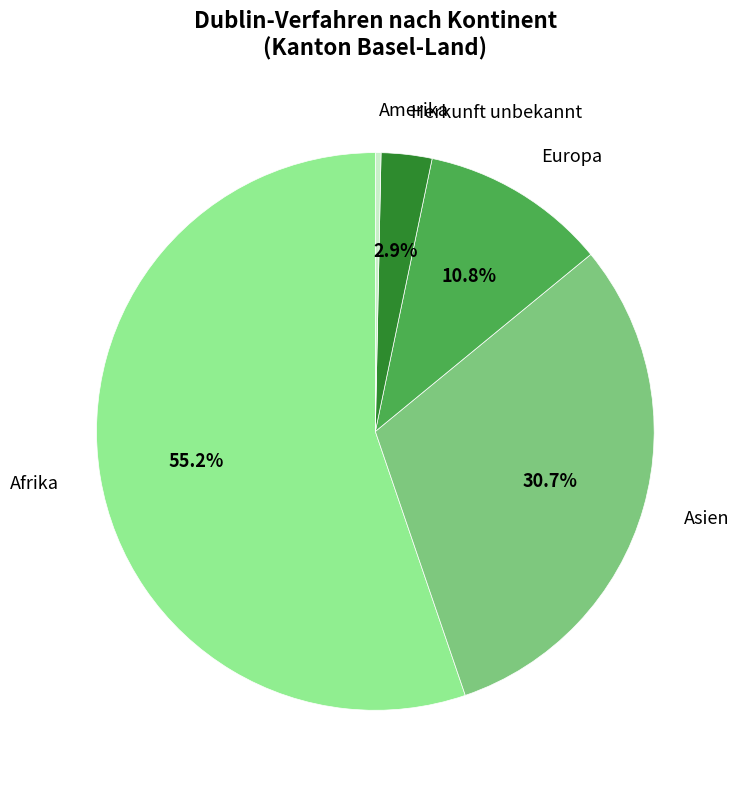

To the nearest percent, what is the average slice percentage?

20%